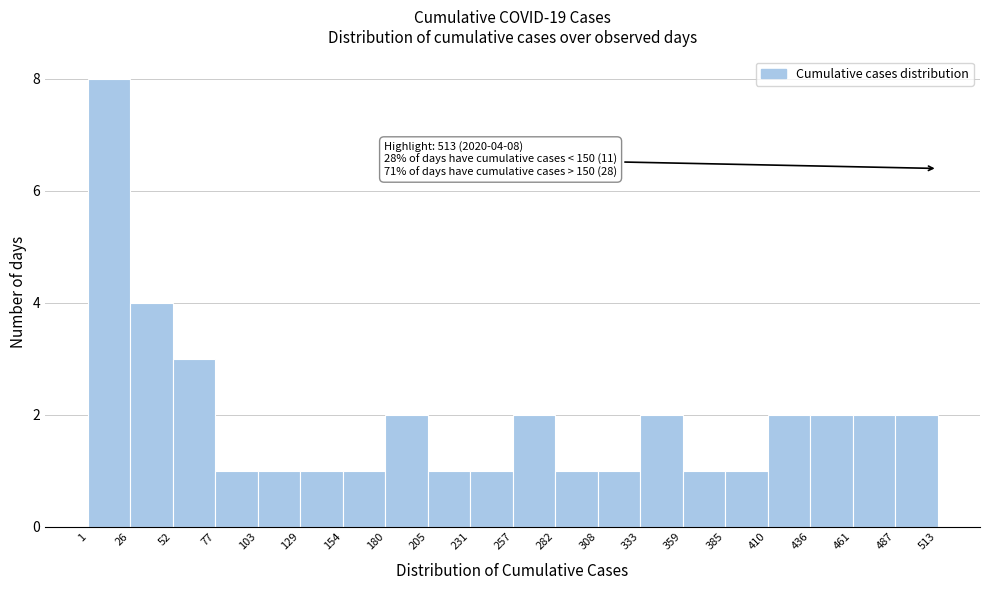

Which range on the x-axis has the tallest bar?

1 to 26